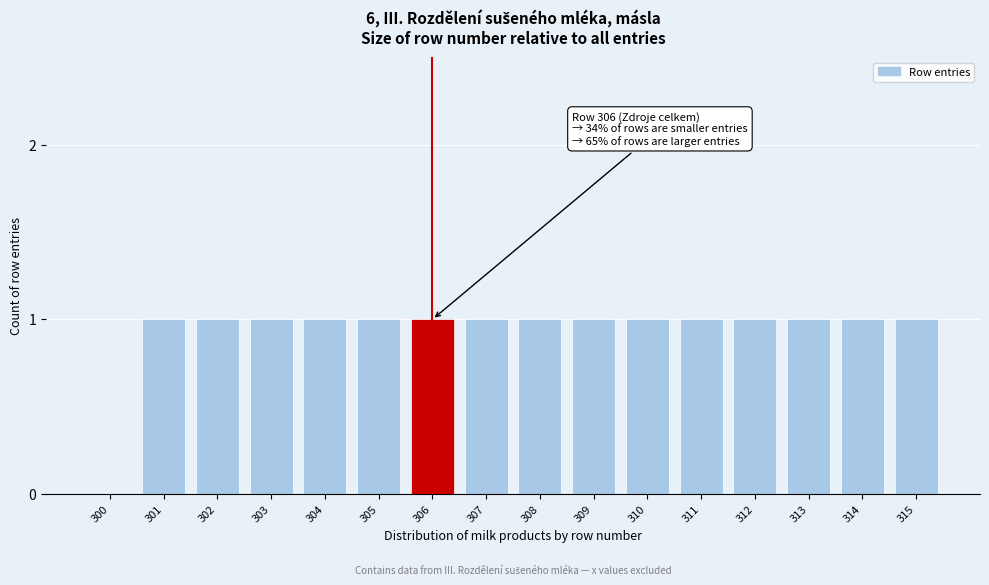

Reading left to right, what are all the values shown in this chart?

300=0	301=1	302=1	303=1	304=1	305=1	306=1	307=1	308=1	309=1	310=1	311=1	312=1	313=1	314=1	315=1